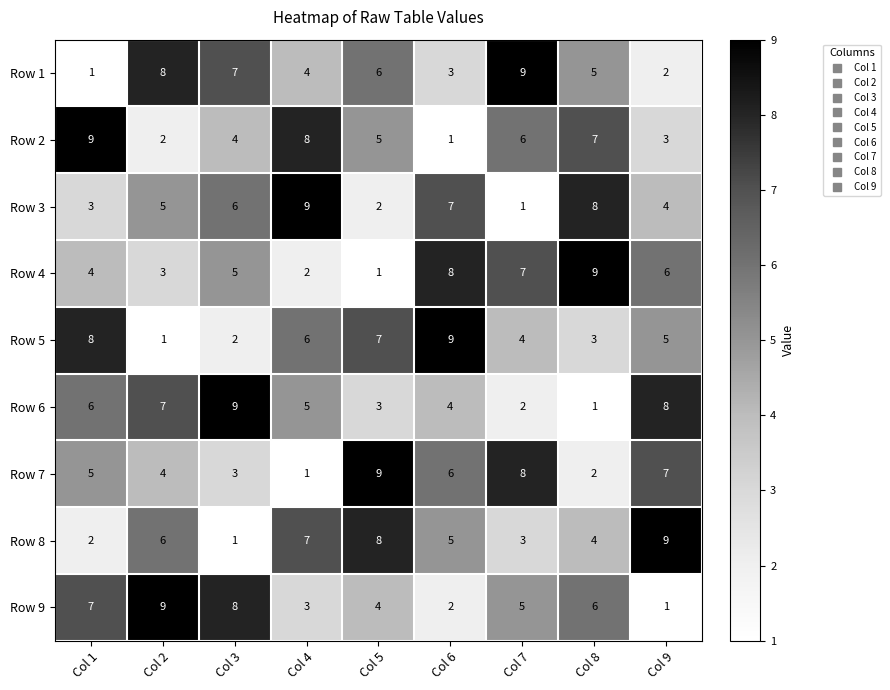

What is the total value across all series at Col 9?

45